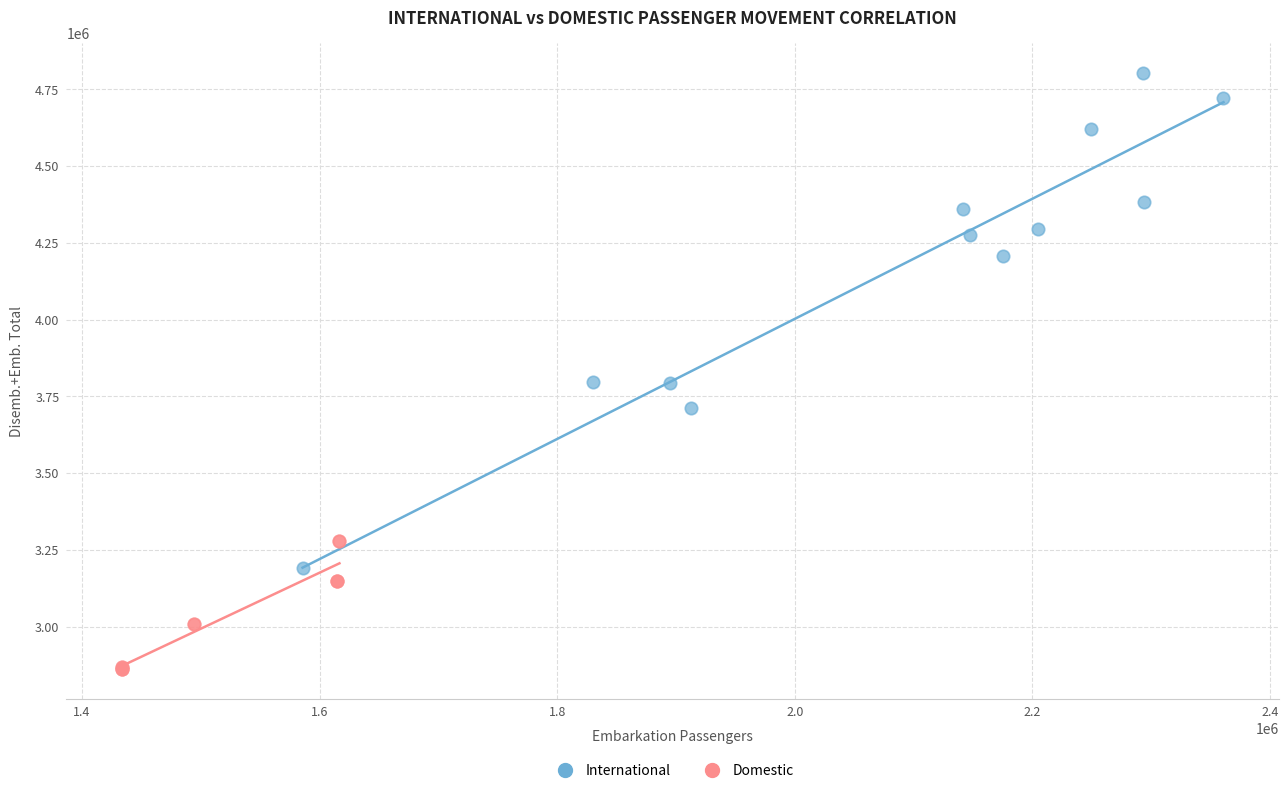

Which series contains the lowest Y value?

Domestic